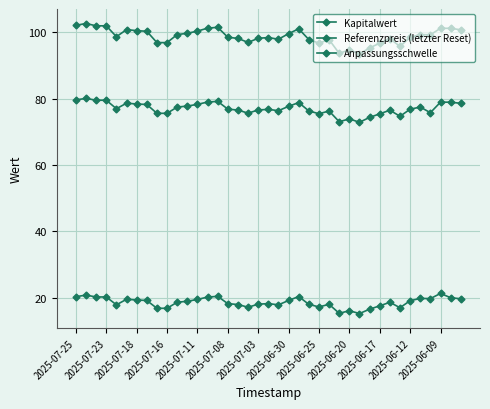

Is this an area chart (filled region under the line)?

No